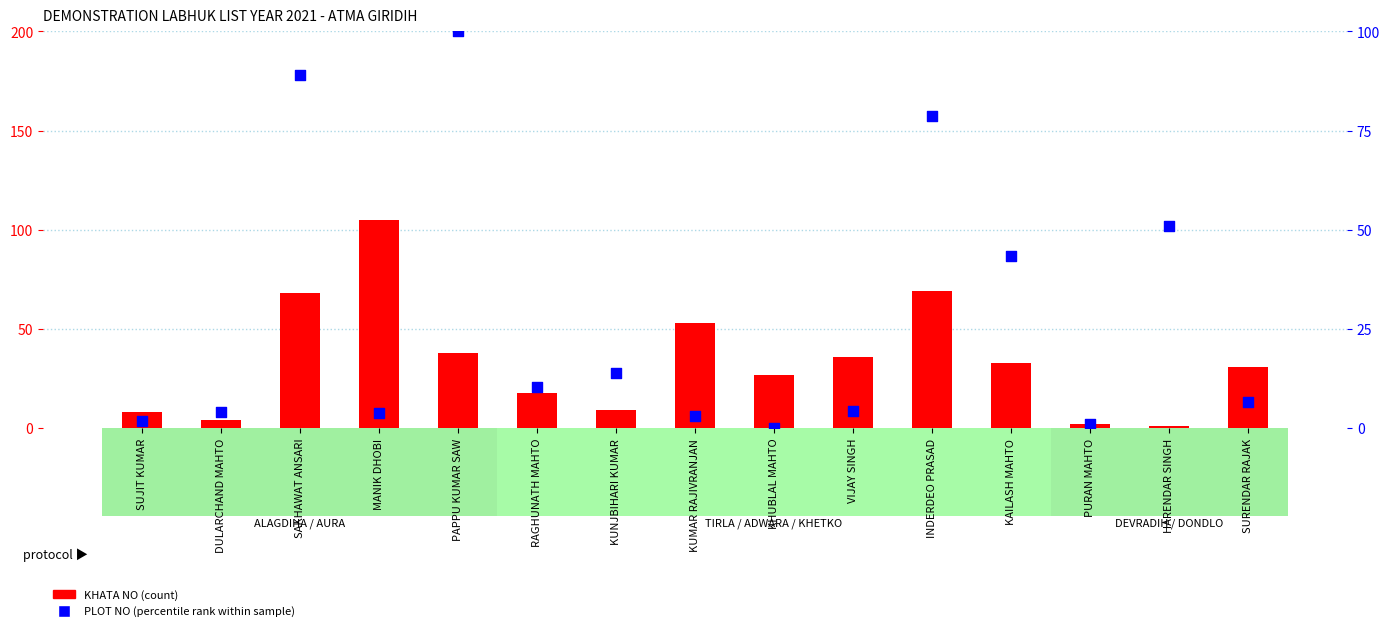

What are all the series names shown in the legend?

KHATA NO (count), PLOT NO (percentile rank)